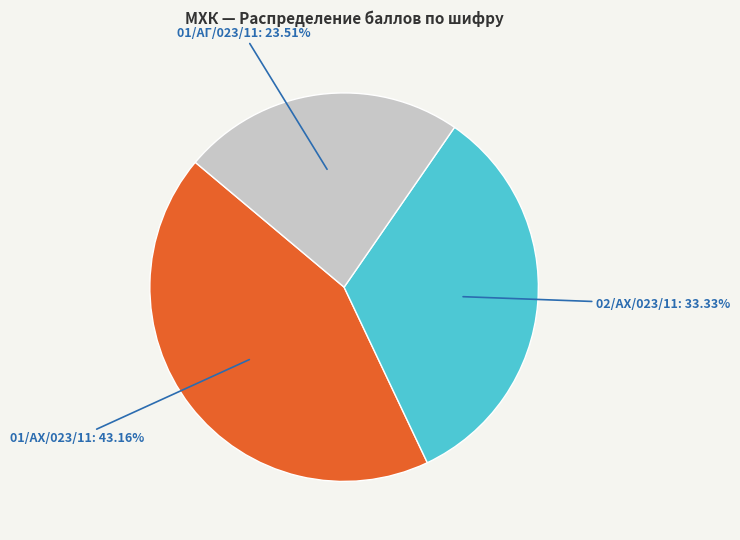

True or false: 01/АХ/023/11 accounts for 35% of the total.

False